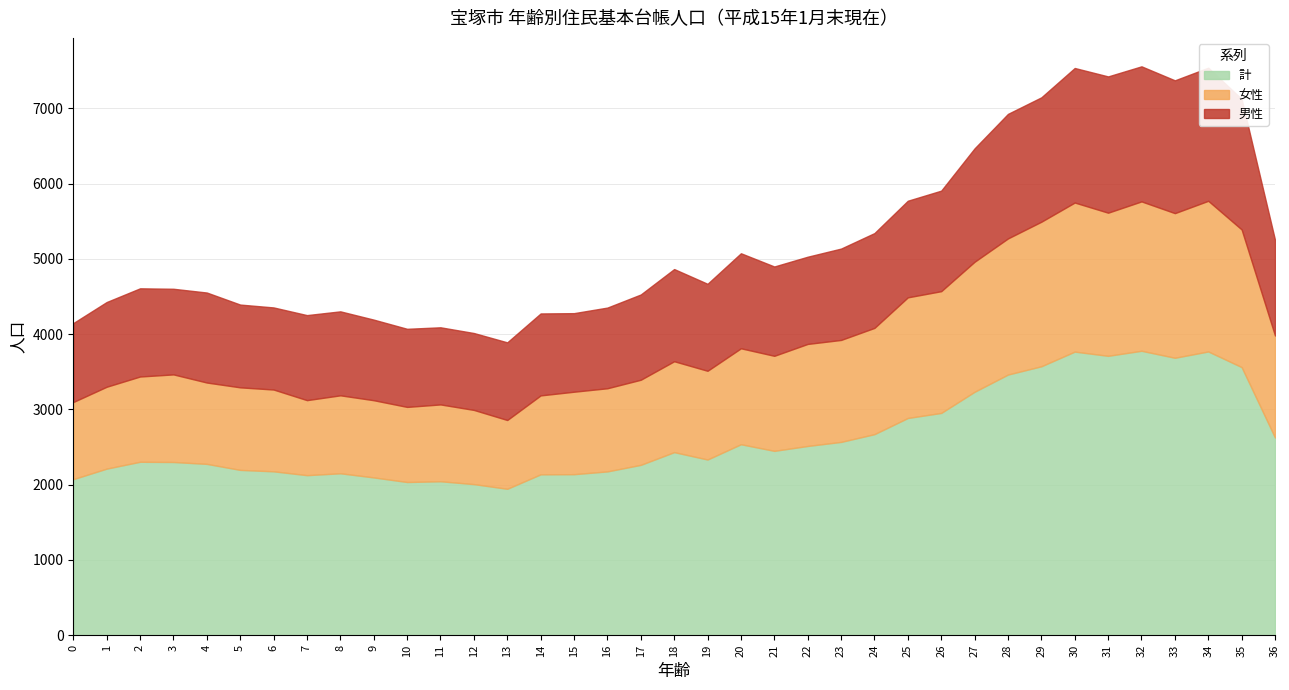

What is the minimum value for 男性?

1022